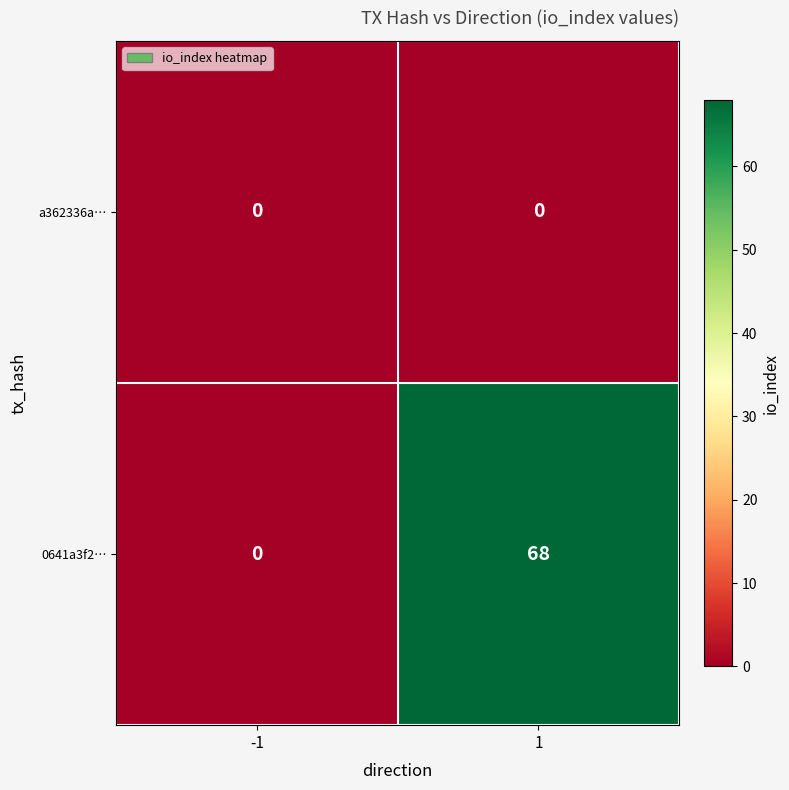

Reading right to left, transcribe all the data shown in this chart.

a362336a…: 0	0
0641a3f2…: 68	0